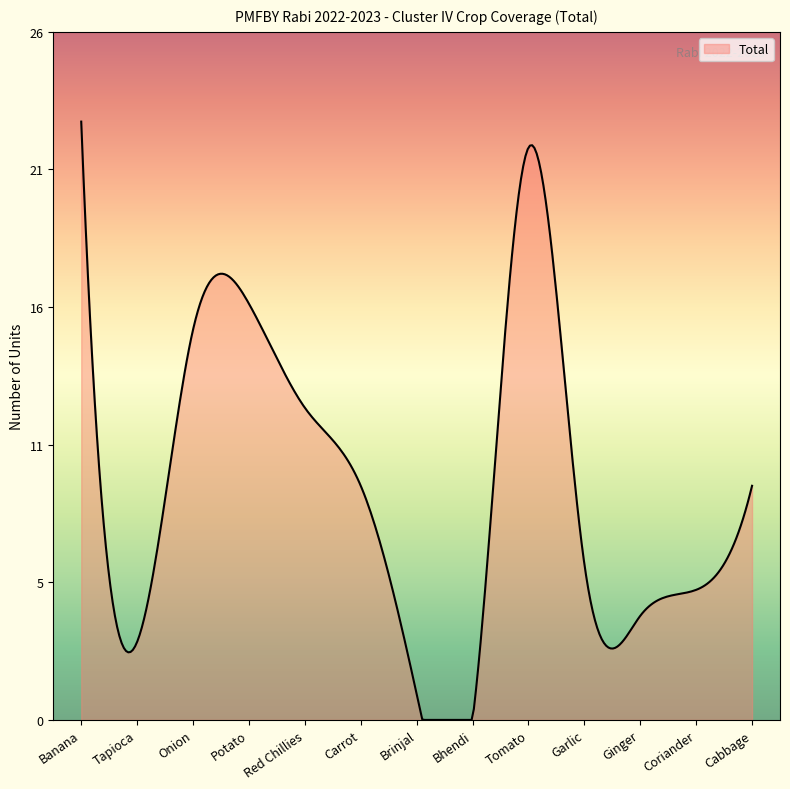

How many interior local valleys (lower than both neighbors) does the data have?

3